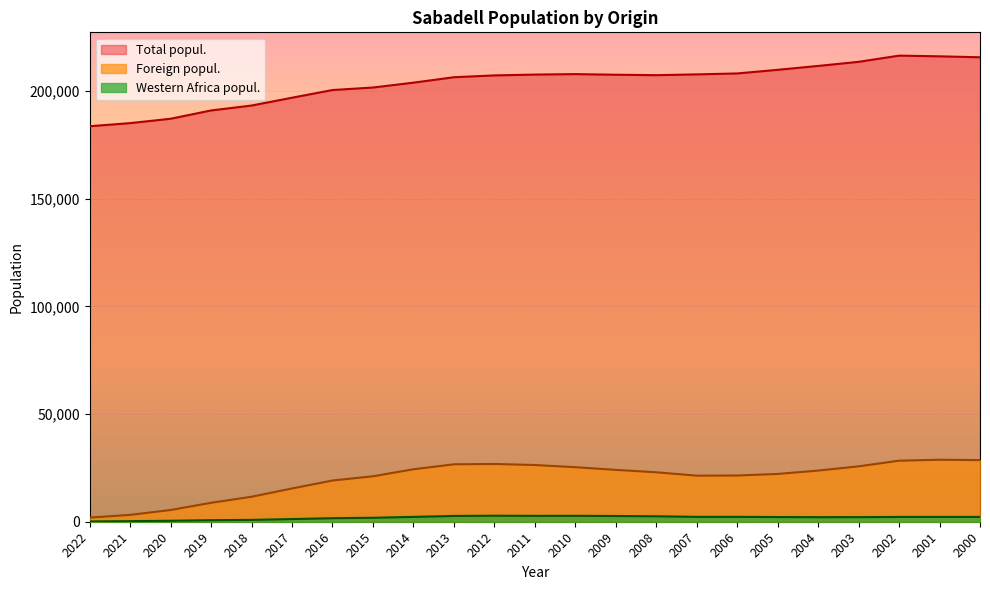

The Western Africa popul. series shows 2533 at 2008. True or false?

True